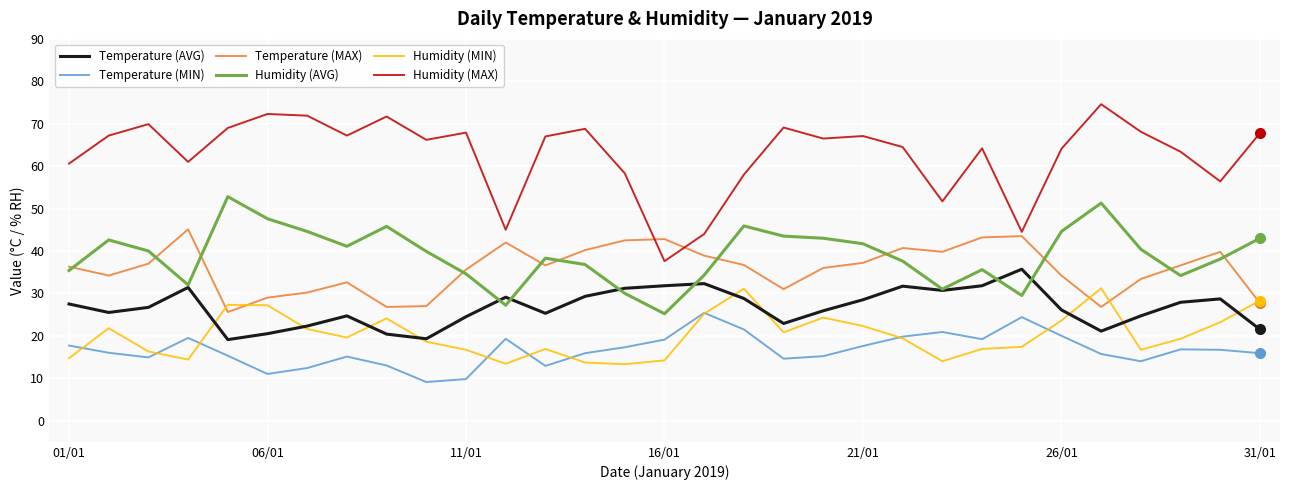

After their last crossing, which series has the higher values: Humidity (MAX) or Temperature (MAX)?

Humidity (MAX)